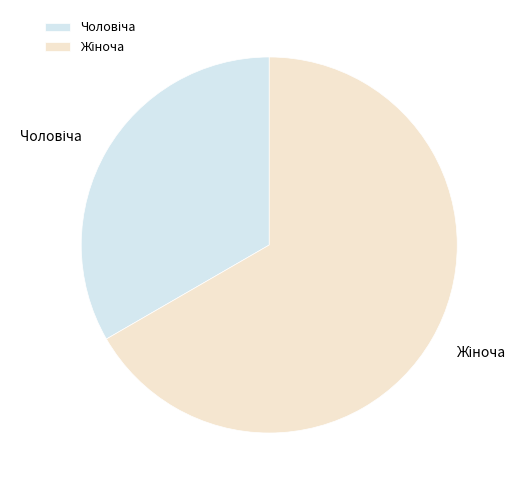

Does any single category account for the majority?

Yes